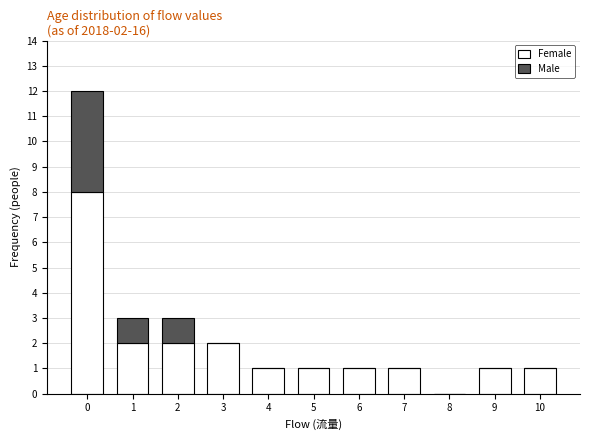

Reading right to left, list the values for the Female series.

10=1	9=1	8=0	7=1	6=1	5=1	4=1	3=2	2=2	1=2	0=8